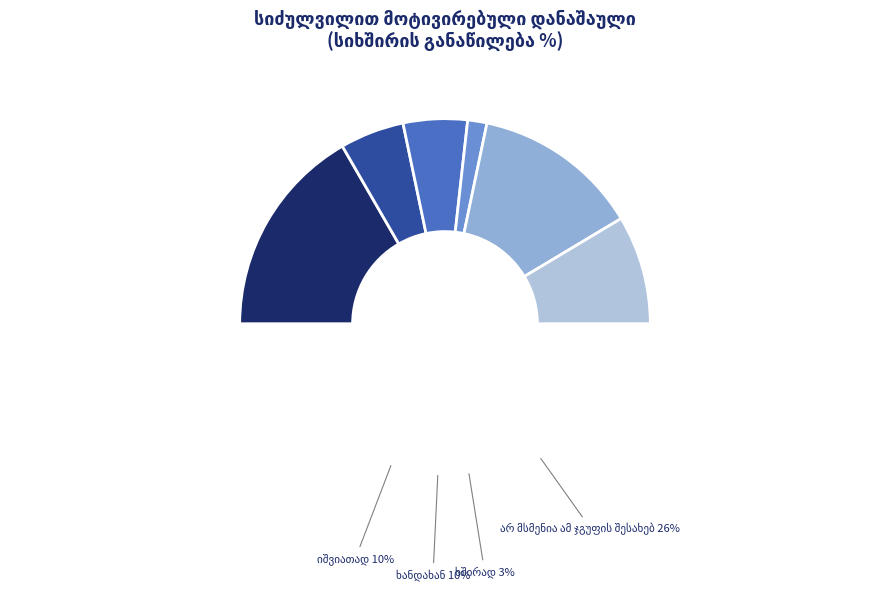

Is there a majority slice in this chart?

No